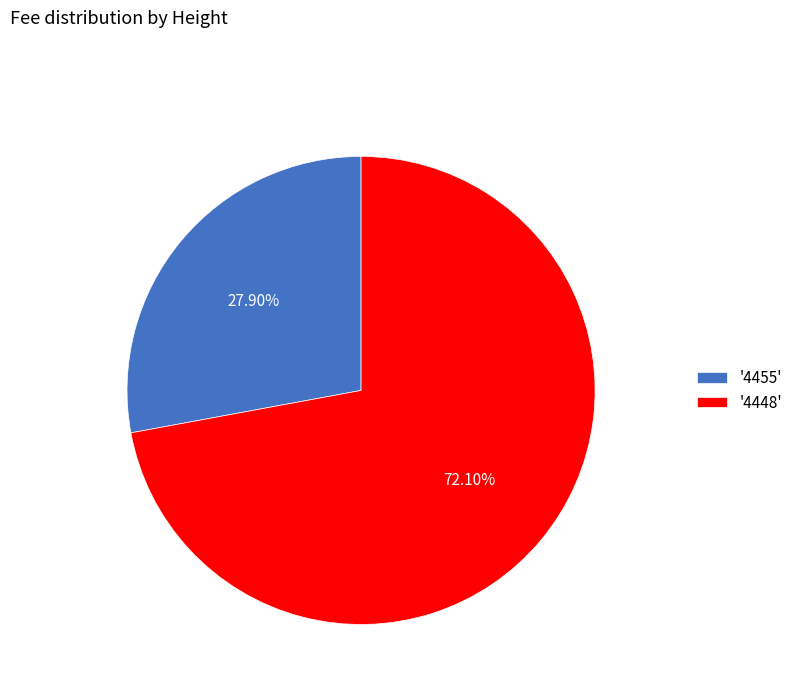

Which category has the smallest portion of the pie?

'4455'